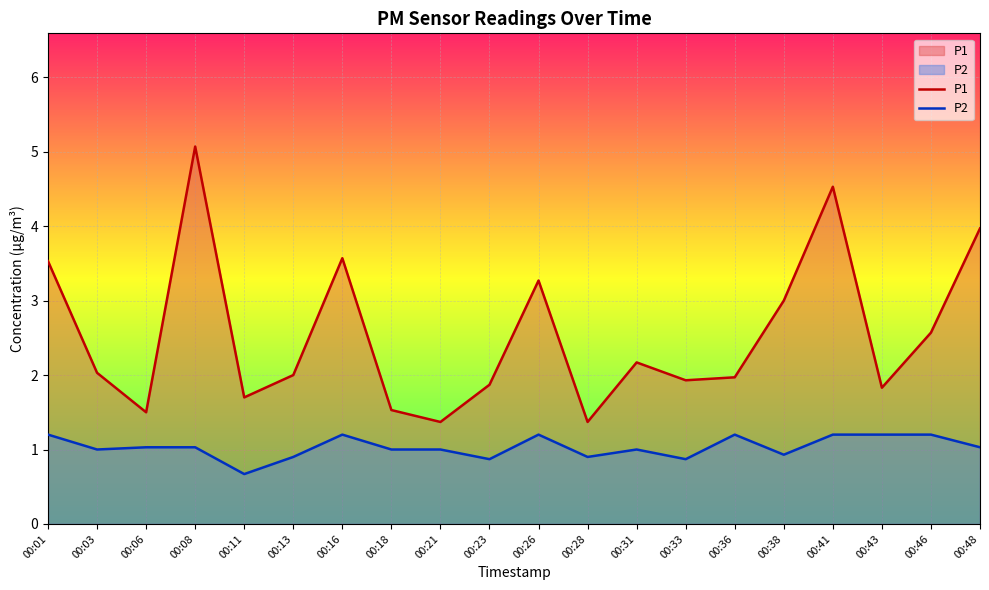

Is the value of P2 at 00:18 greater than the value of P1 at 00:41?

No